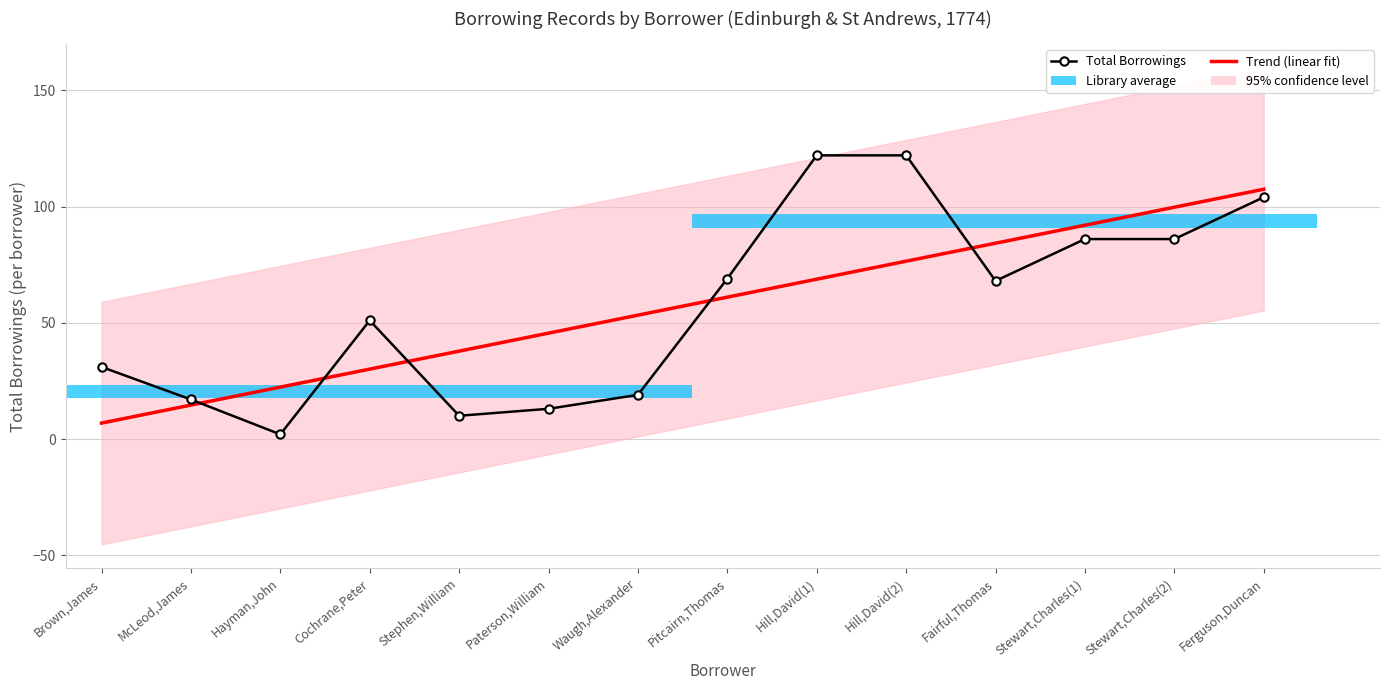

What is the difference between the second highest and second lowest values in the Trend (linear fit) series?

85.1